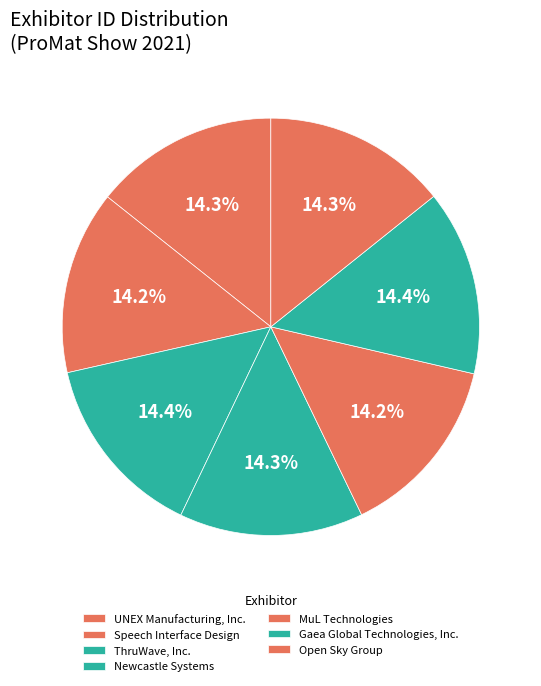

Rank the categories by value from highest to lowest.

ThruWave, Inc., Gaea Global Technologies, Inc., UNEX Manufacturing, Inc., Newcastle Systems, Open Sky Group, Speech Interface Design, MuL Technologies